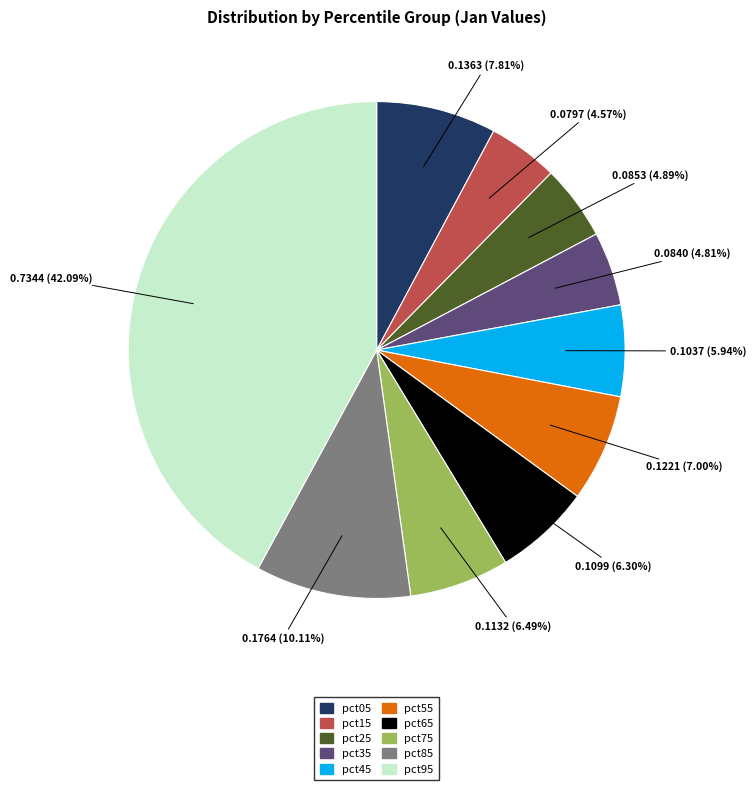

Is pct85 the majority of the pie?

No